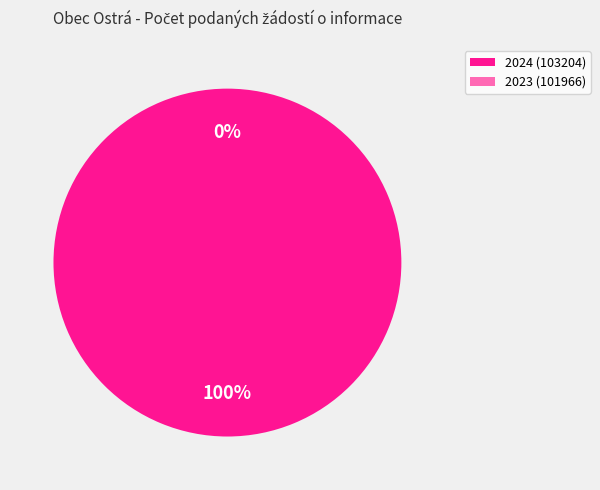

True or false: 2024 (103204) accounts for 99% of the total.

False